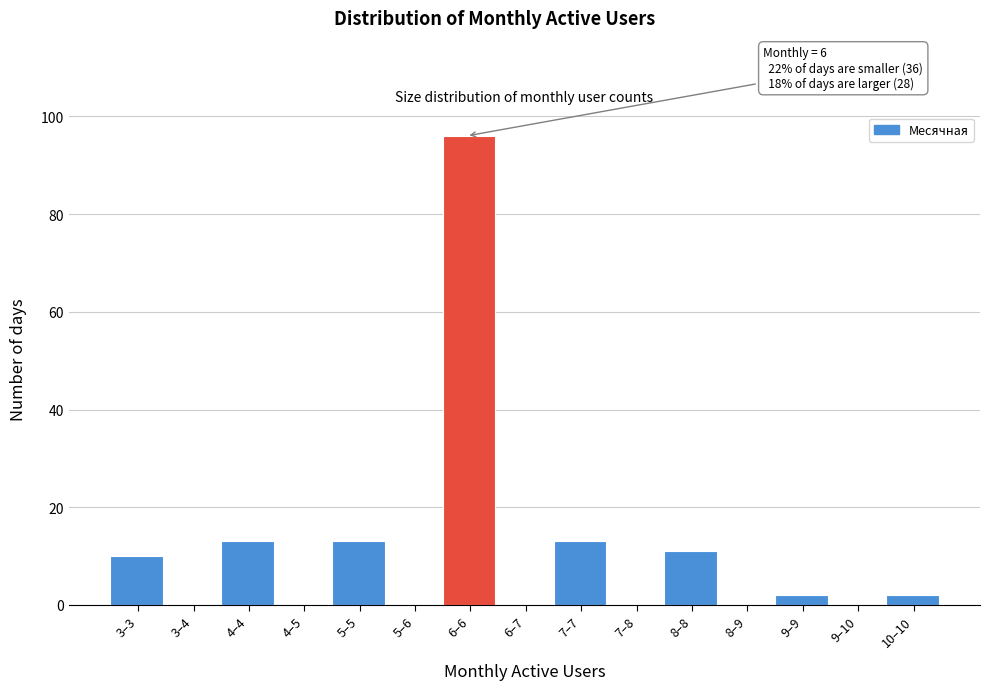

Reading left to right, what are all the values shown in this chart?

3–3=10	3–4=0	4–4=13	4–5=0	5–5=13	5–6=0	6–6=96	6–7=0	7–7=13	7–8=0	8–8=11	8–9=0	9–9=2	9–10=0	10–10=2